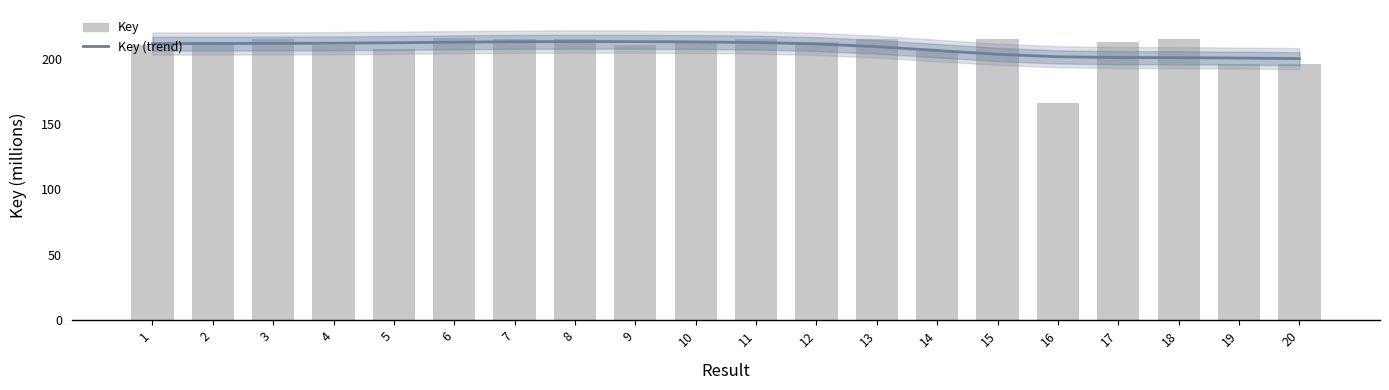

At which label does Key (trend) first exceed 211?

1